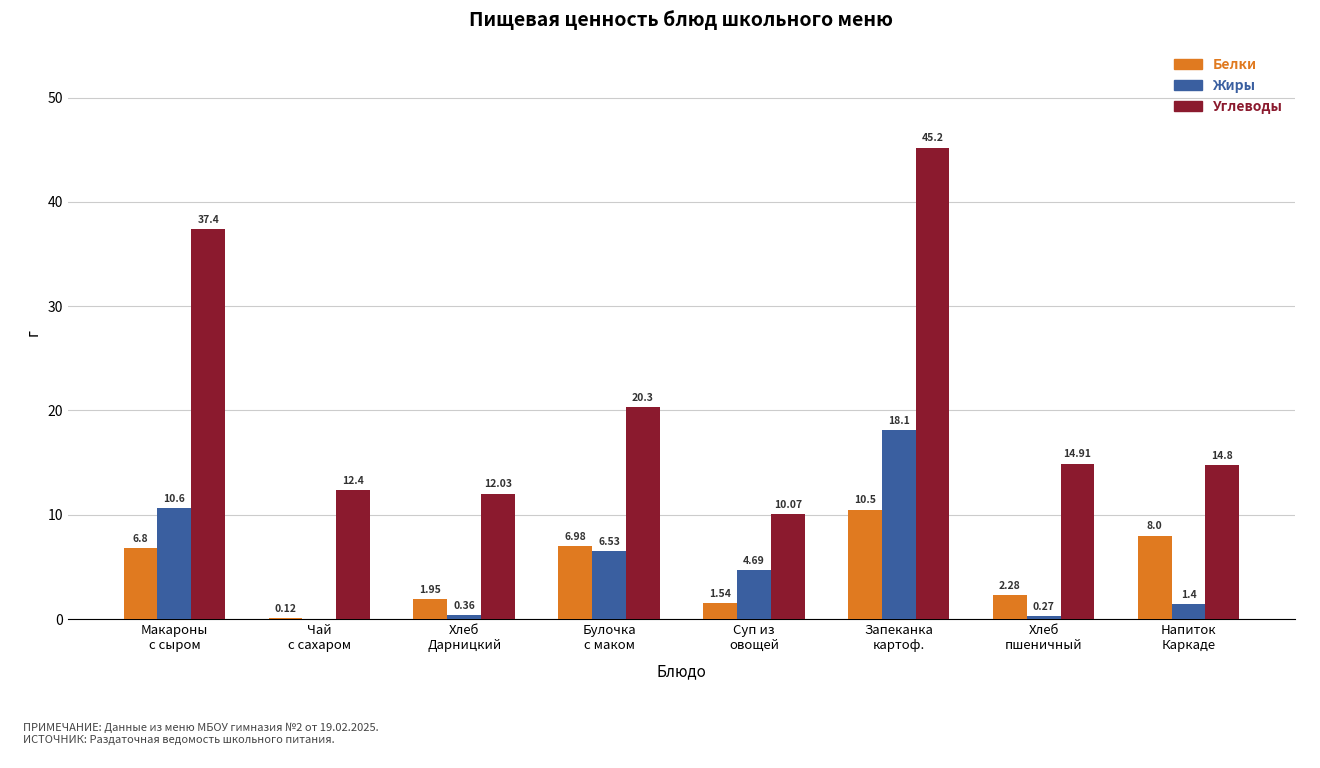

What is the maximum value shown in the chart?

45.2